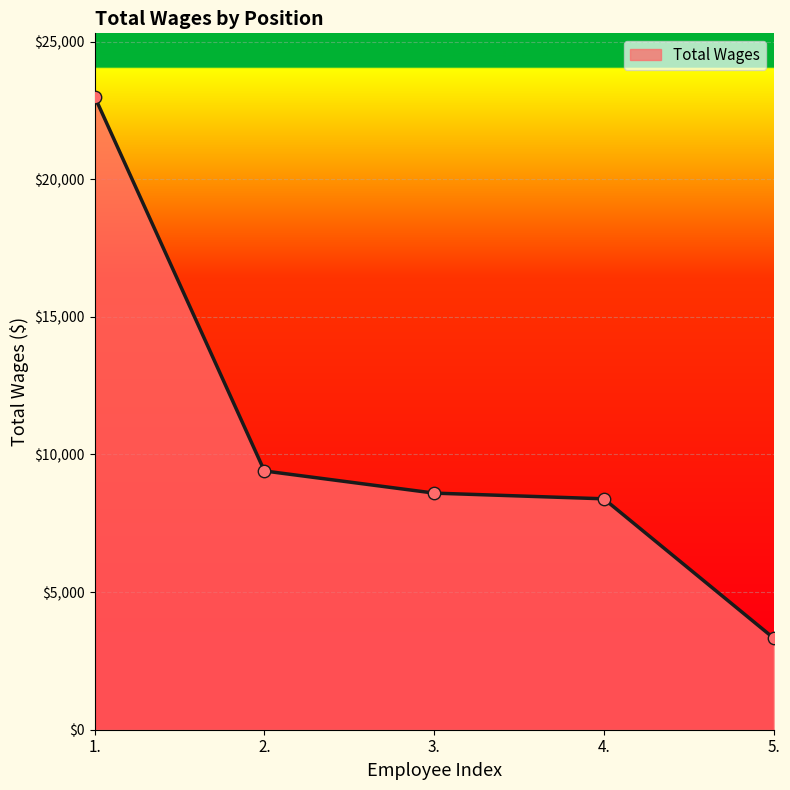

What is the change in value from 1. to 3.?

-14402